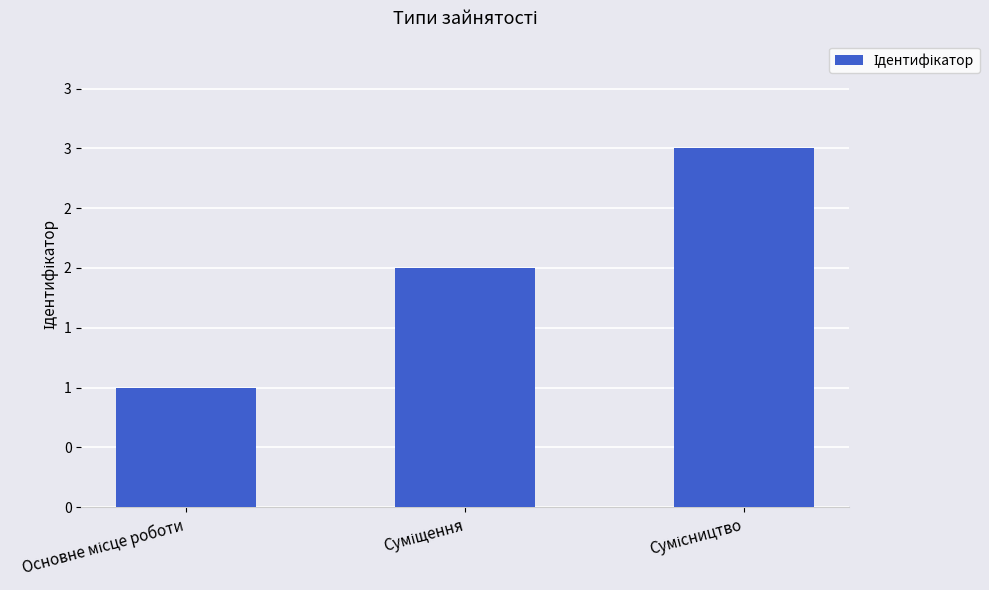

What is the change in value from Основне місце роботи to Суміщення?

+1